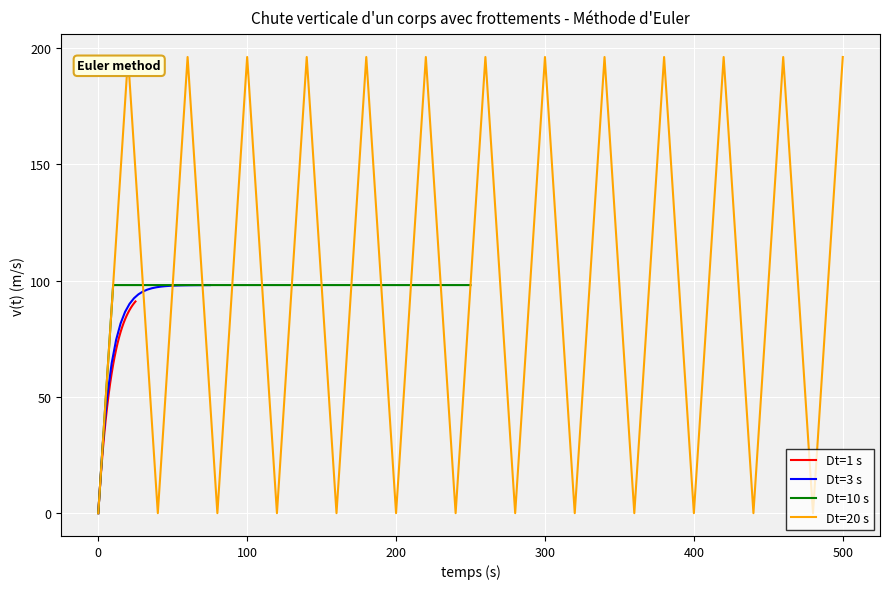

Which series ends up on top after the final intersection of Dt=20 s and Dt=3 s?

Dt=20 s